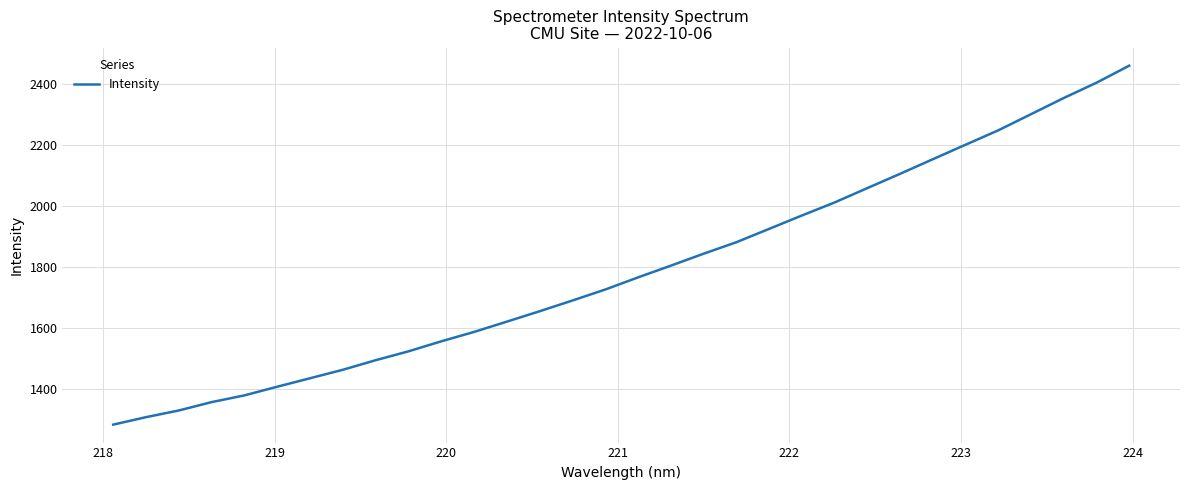

What is the difference between the maximum and minimum values?

1179.5